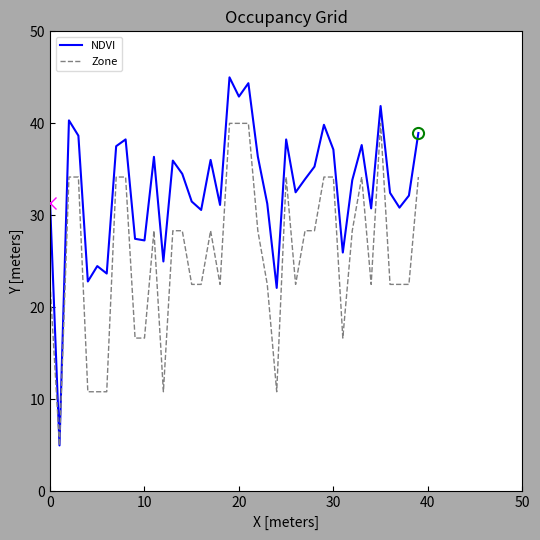

What is the minimum value for Zone?

5.0